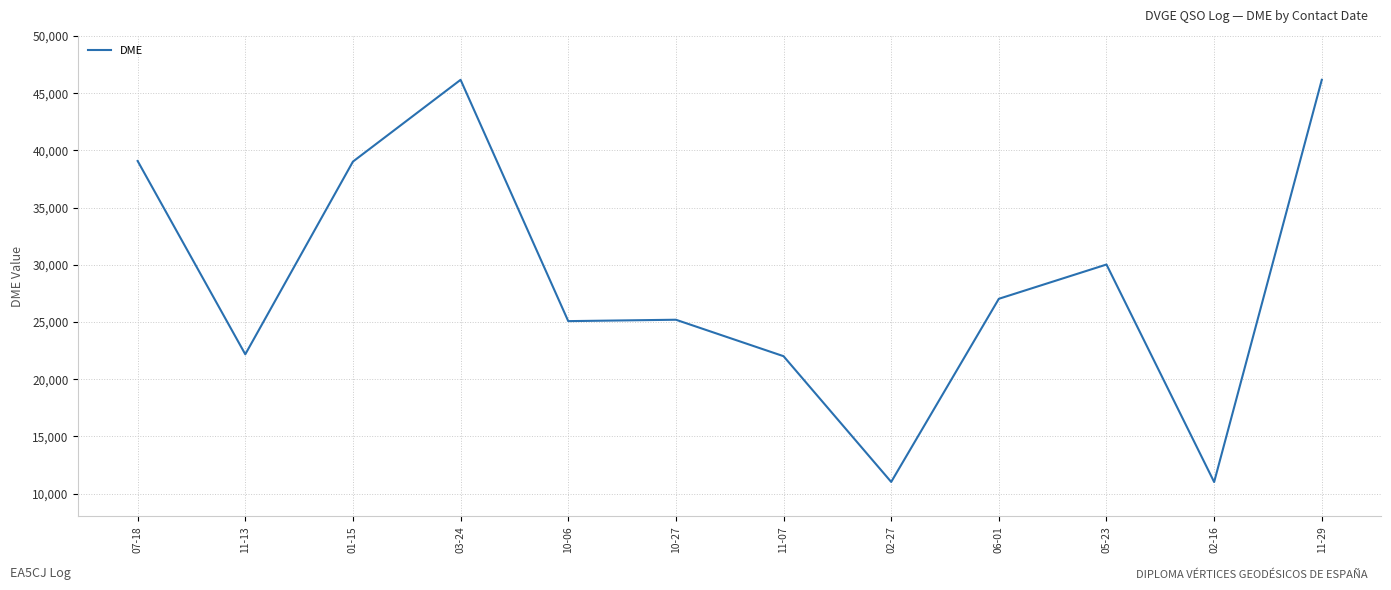

Count the number of categories in the chart.

12